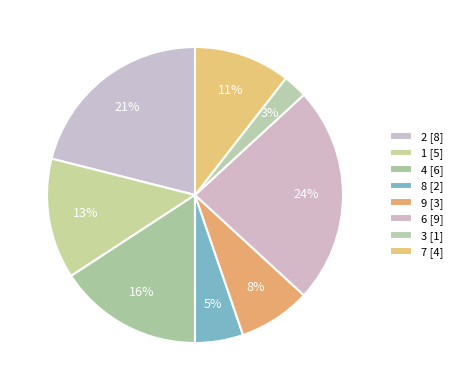

How many slices are in this pie chart?

8